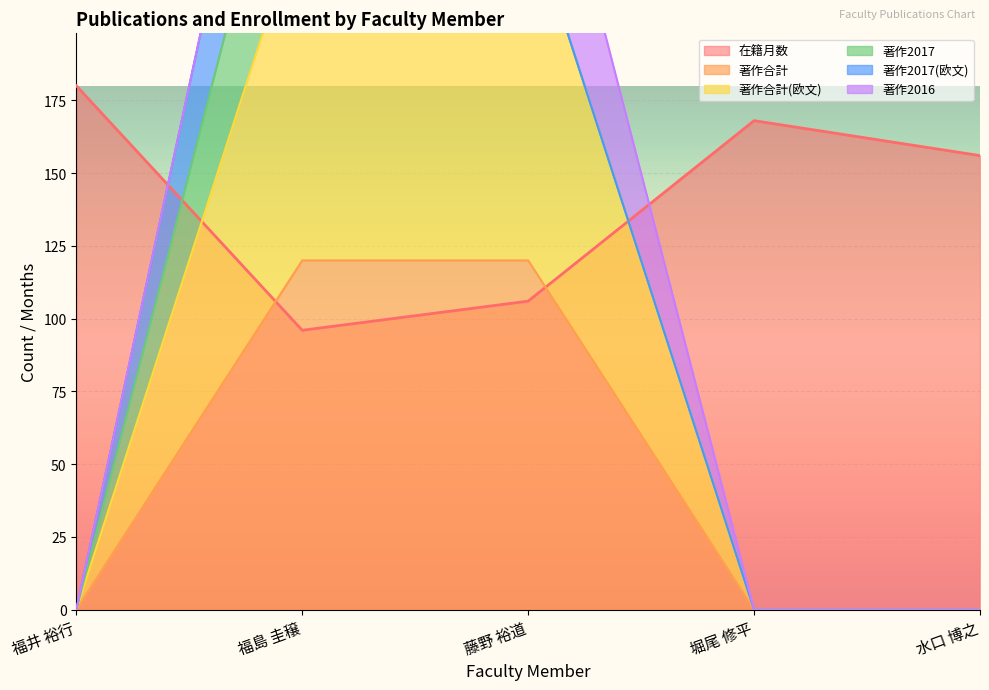

Where do 著作合計 and 在籍月数 first cross each other?

福井 裕行 and 福島 圭穣